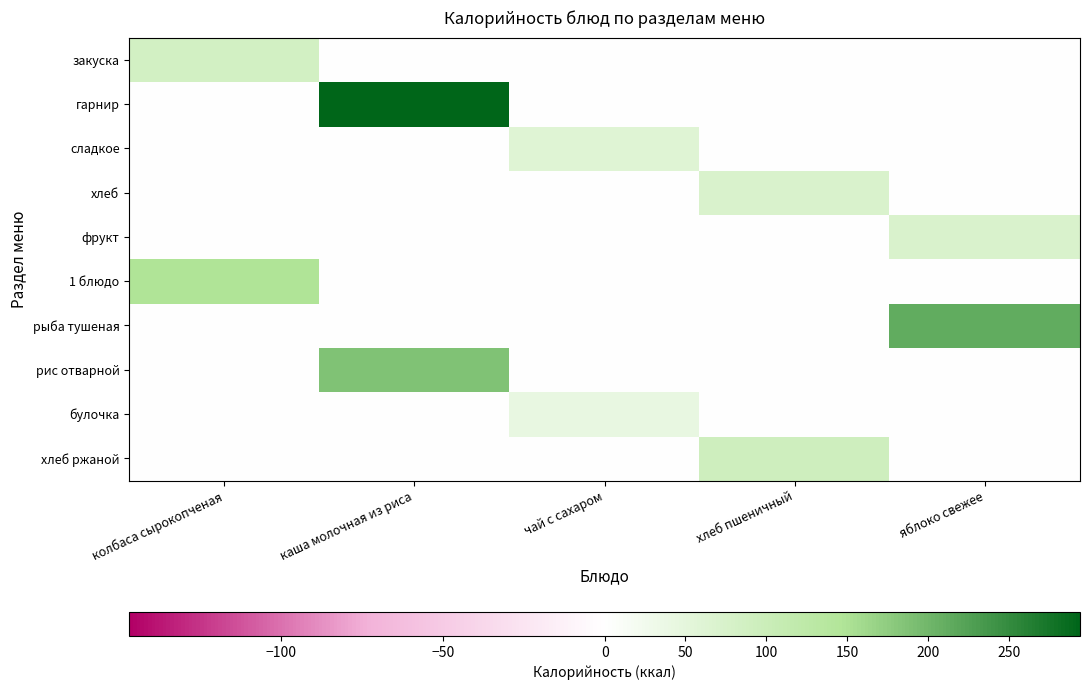

Which has a higher value, яблоко свежее or каша молочная из риса?

яблоко свежее